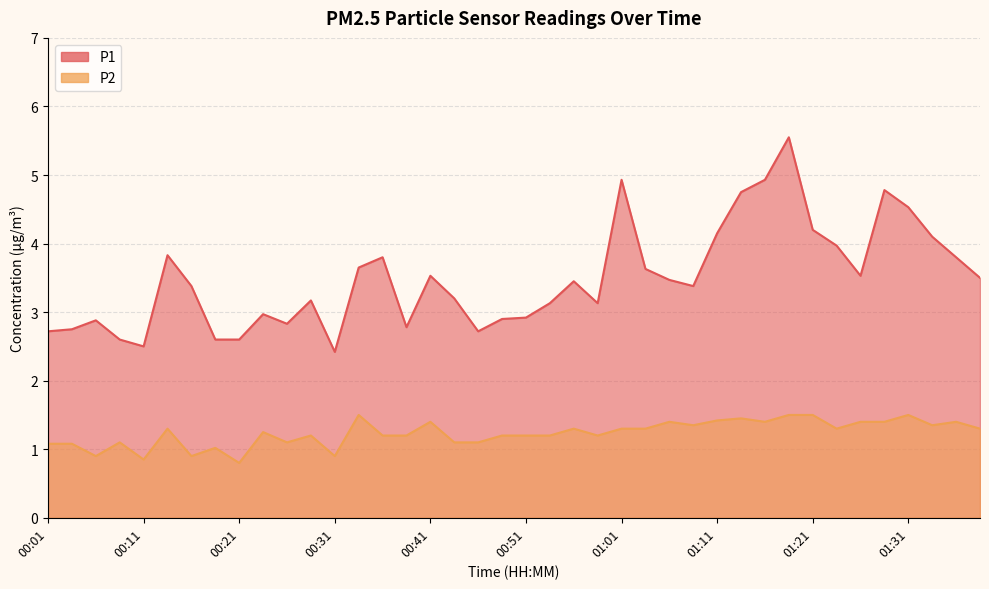

What is the sum of all P2 values?

49.4